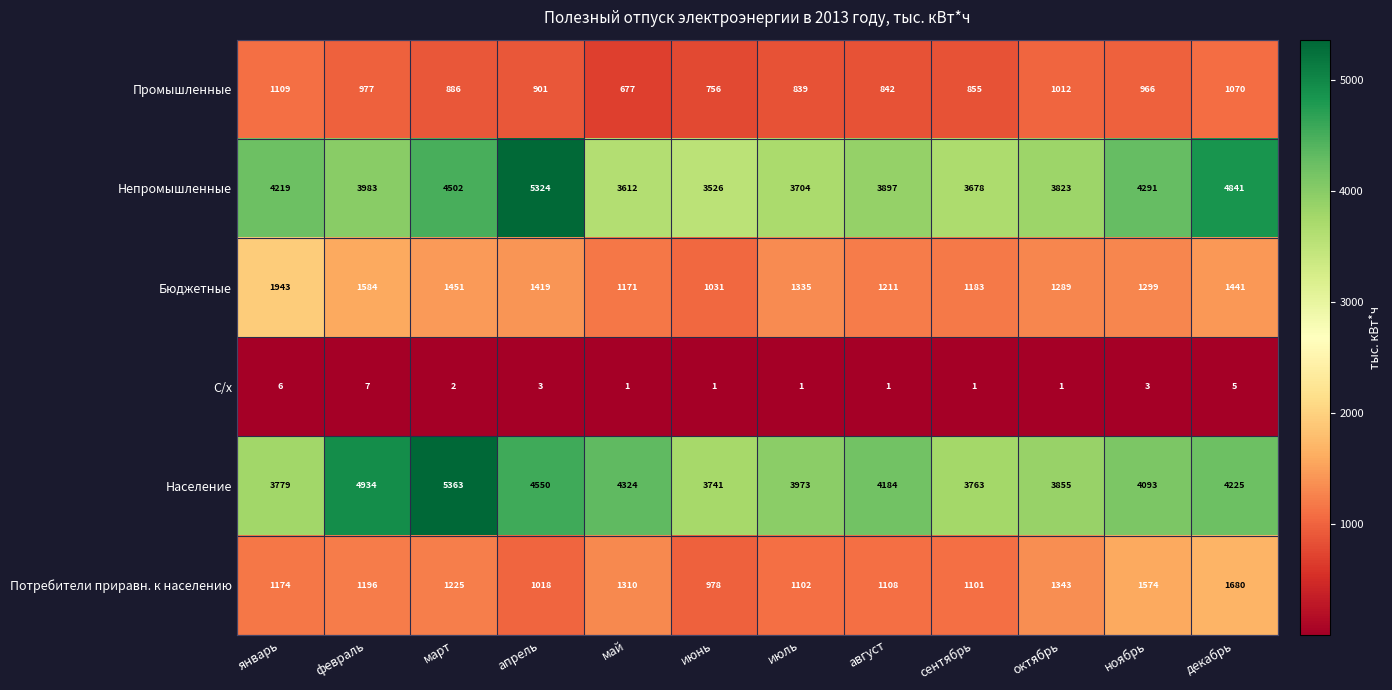

Which series has the largest total across all categories?

Население